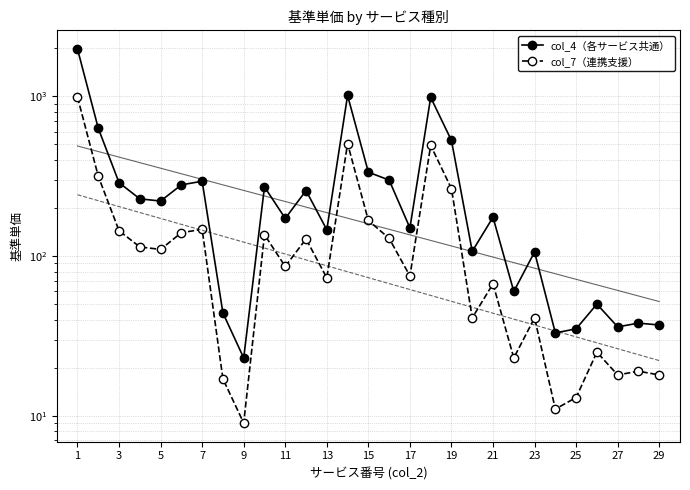

Reading left to right, extract all data points from this chart.

col_4（各サービス共通）: 1978	631	288	228	221	279	294	44	23	271	172	257	146	1013	335	299	150	985	529	107	175	60	106	33	35	50	36	38	37
col_7（連携支援）: 989	316	144	114	110	140	147	17	9	136	86	128	73	506	167	129	75	493	264	41	67	23	41	11	13	25	18	19	18